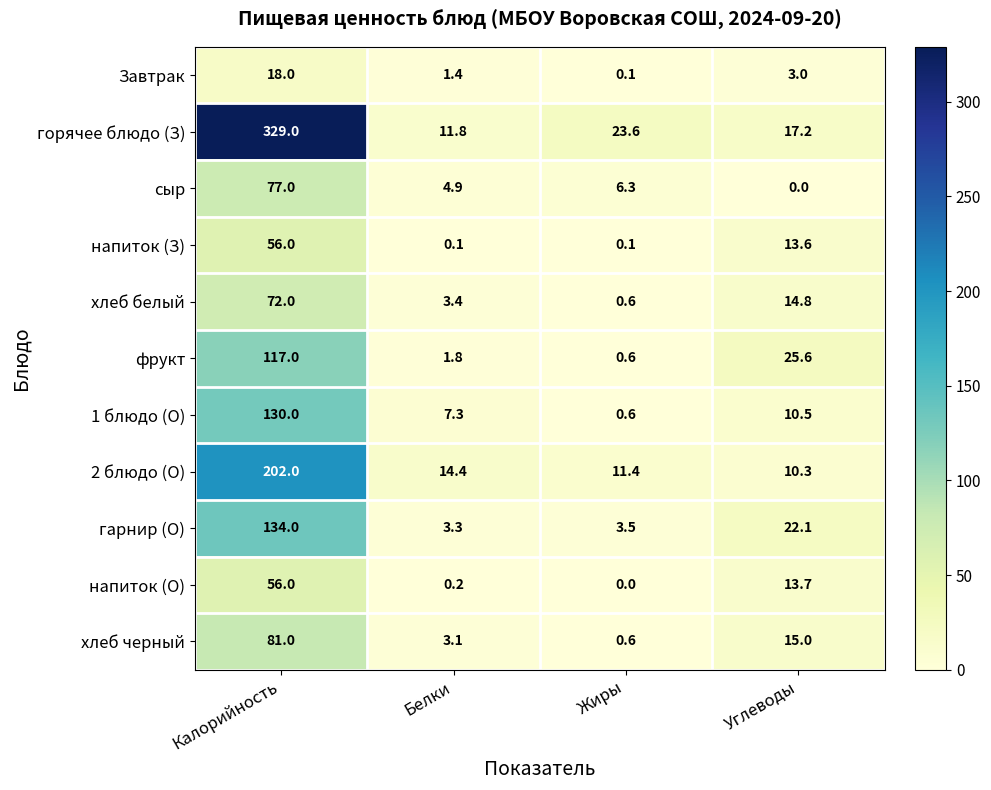

Rank the categories by 1 блюдо (О) value from highest to lowest.

Калорийность, Углеводы, Белки, Жиры